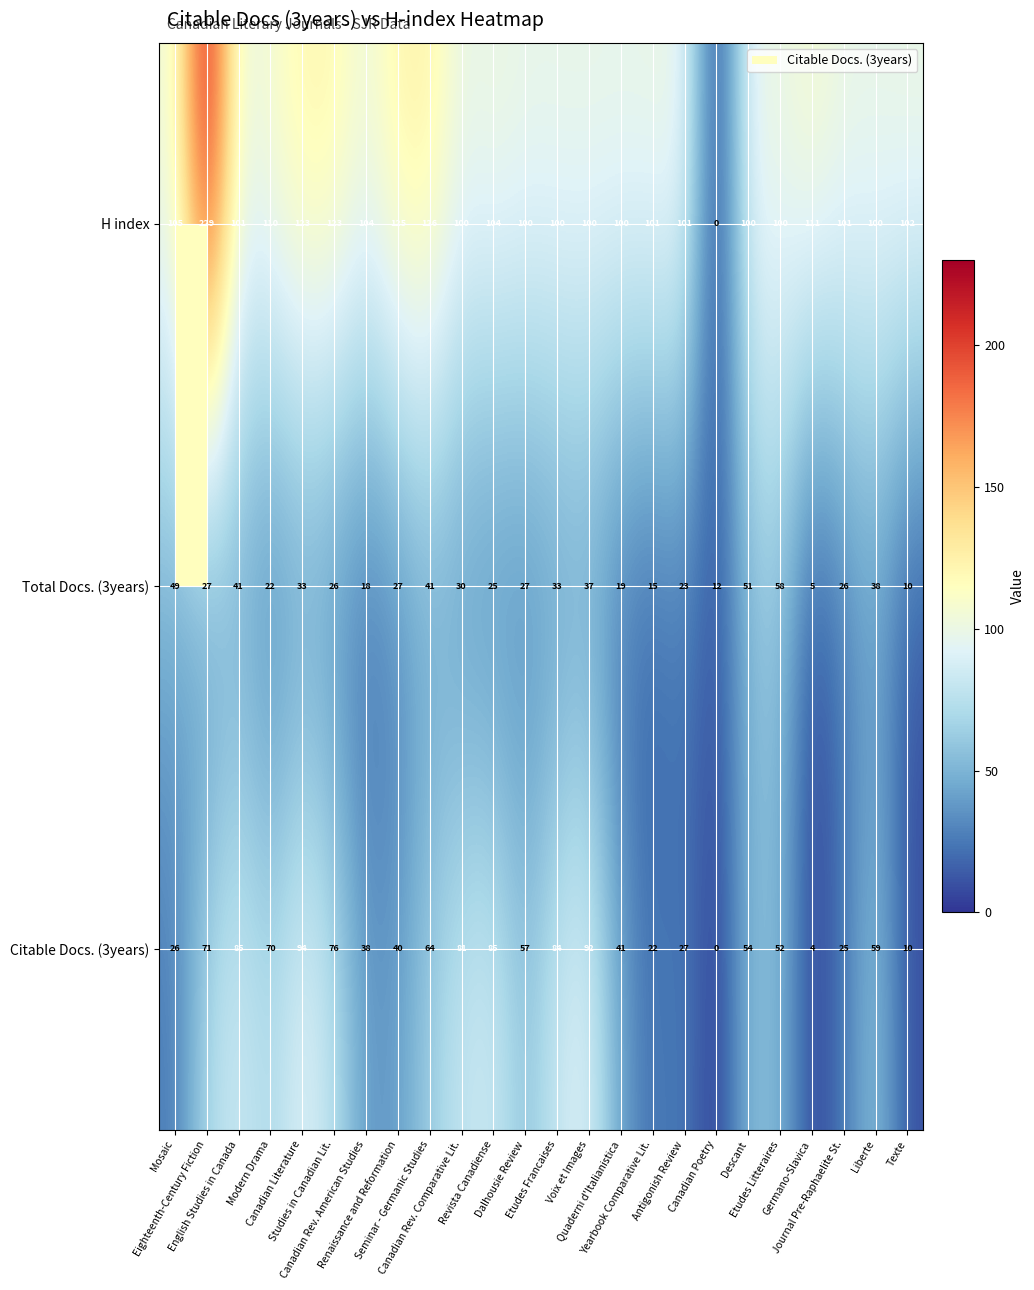

What is the difference between the maximum and minimum values in the Total Docs. (3years) series?

53